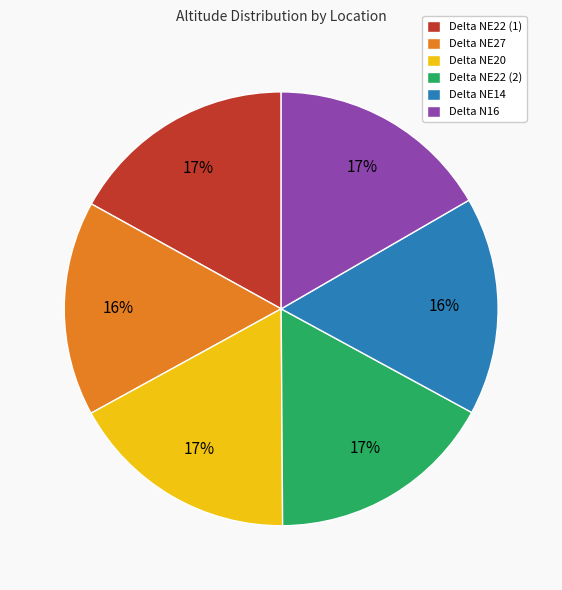

What percentage is the Delta NE22 (1) slice, to the nearest percent?

17%